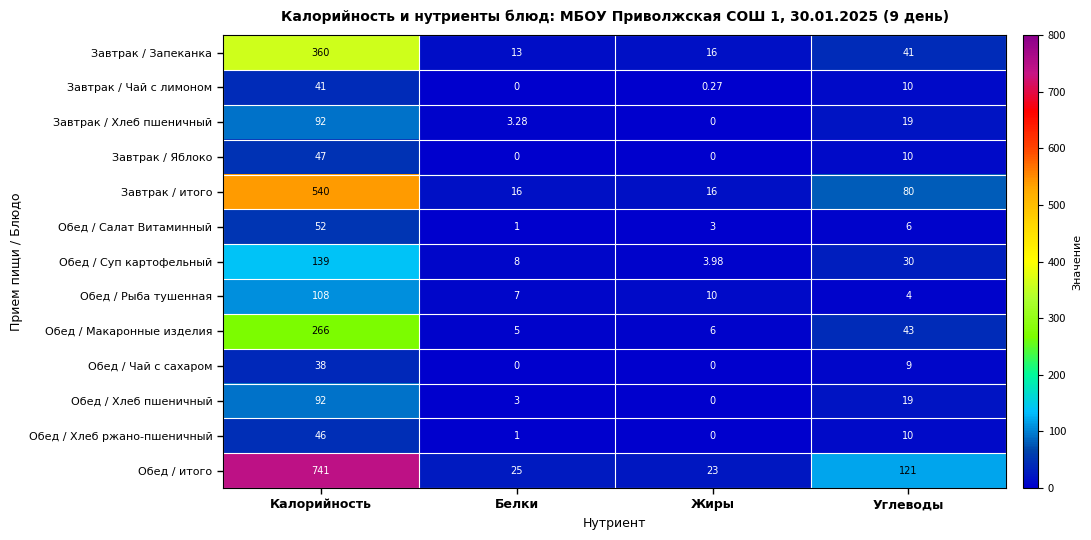

Which category has the highest value in the Обед / Чай с сахаром series?

Калорийность